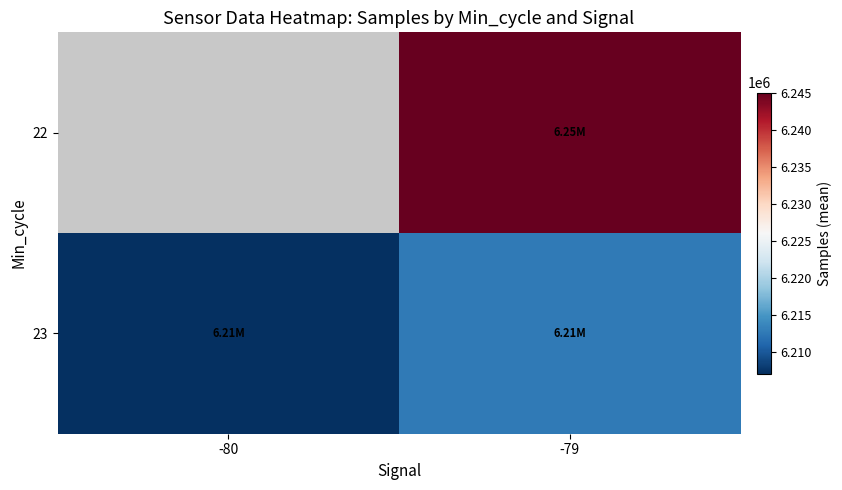

Which label corresponds to the largest value in the chart?

-79